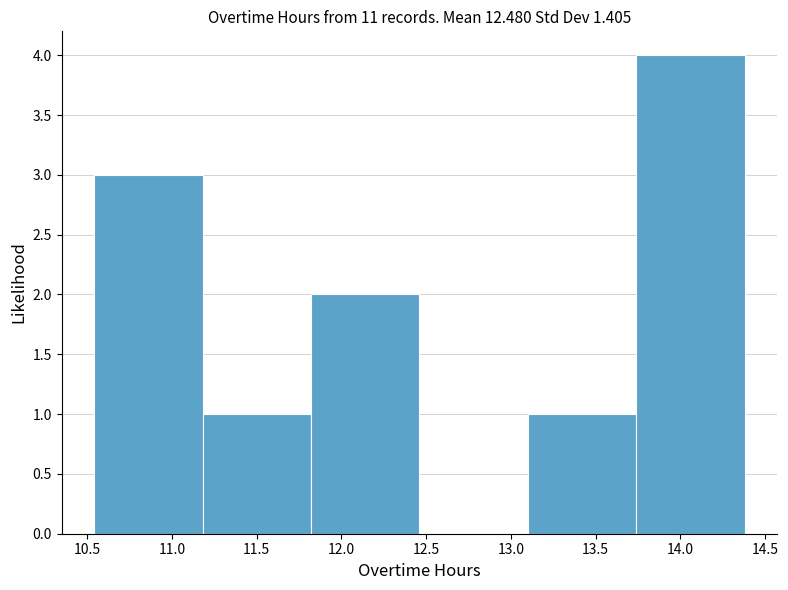

Reading left to right, list every bar in this chart as the range it spans on the x-axis followed by its height. Neither the bar edges nor the heights are printed on the chart, so give them approximately, as read against the axes.

10.54 to 11.18: 3
11.18 to 11.82: 1
11.82 to 12.46: 2
12.46 to 13.10: 0
13.10 to 13.74: 1
13.74 to 14.38: 4